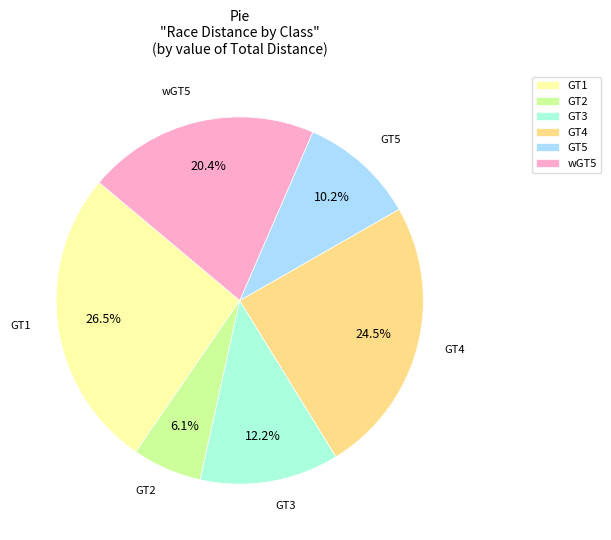

Approximately how many times larger is the value at wGT5 compared to GT2?

3.3